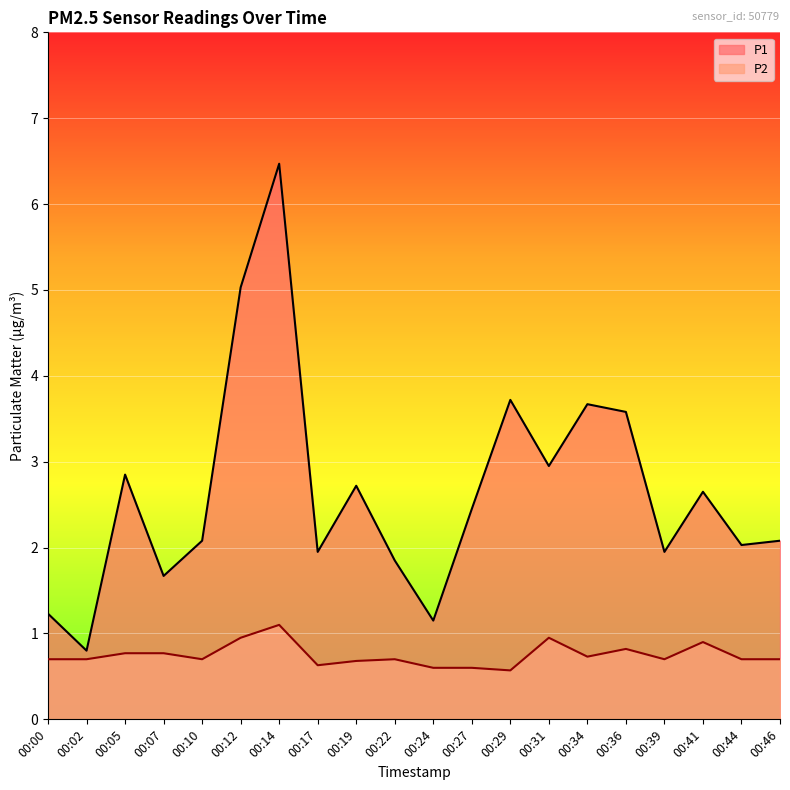

At which category is the sum across all series the highest?

00:14